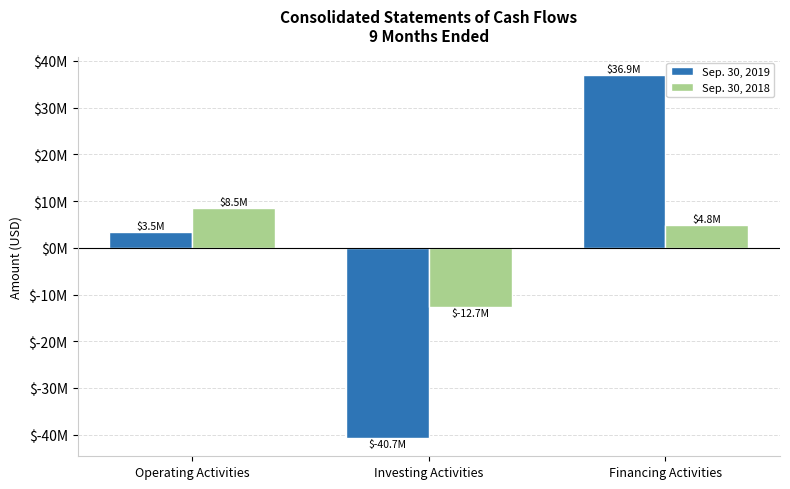

The Sep. 30, 2018 series shows 13656184 at Operating Activities. True or false?

False